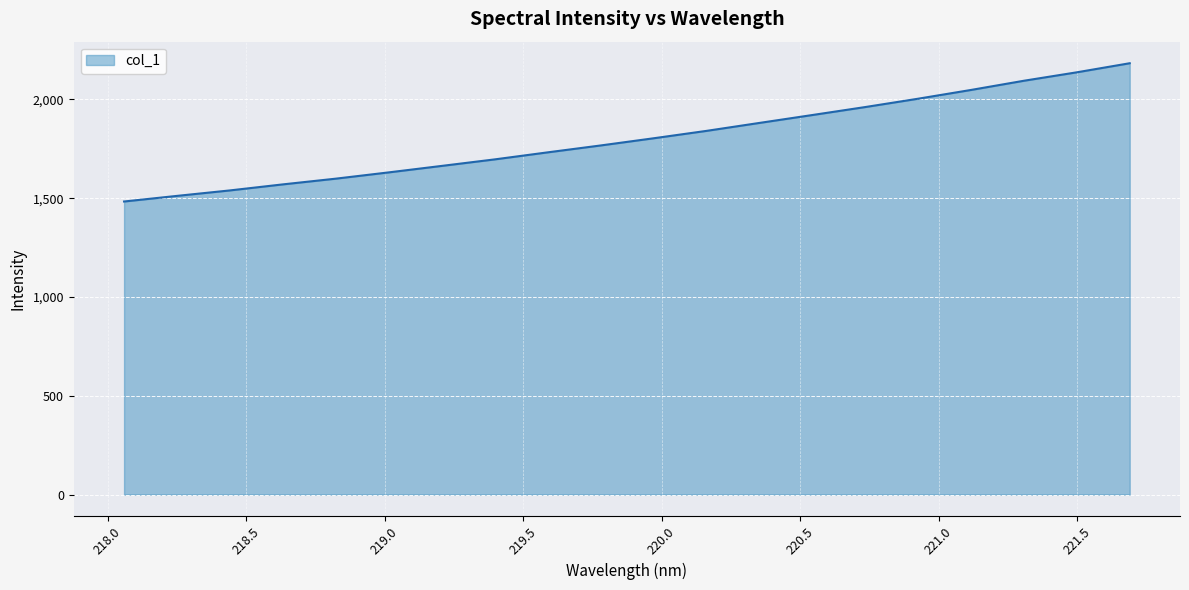

Reading right to left, what are all the values shown in this chart?

2182.8	2136.9	2094.2	2047.7	2003.3	1961.1	1920.7	1880.7	1840.5	1803.0	1766.7	1731.8	1696.2	1663.3	1630.5	1598.8	1569.8	1539.2	1511.5	1483.1